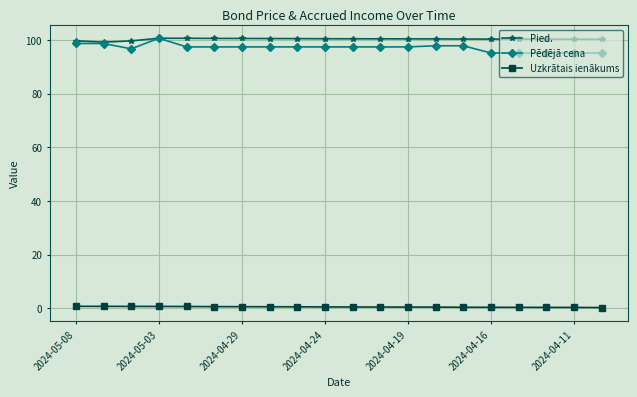

True or false: Pēdējā cena and Uzkrātais ienākums intersect in this chart.

False